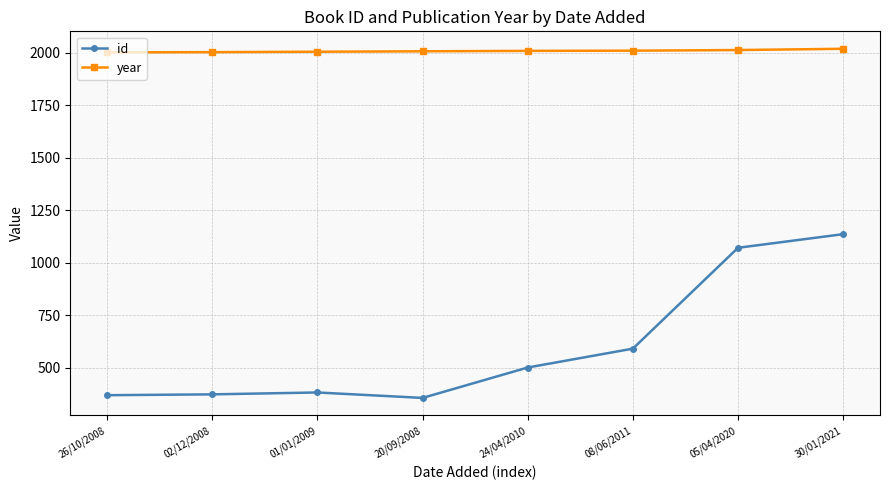

Which series has the largest total across all categories?

year